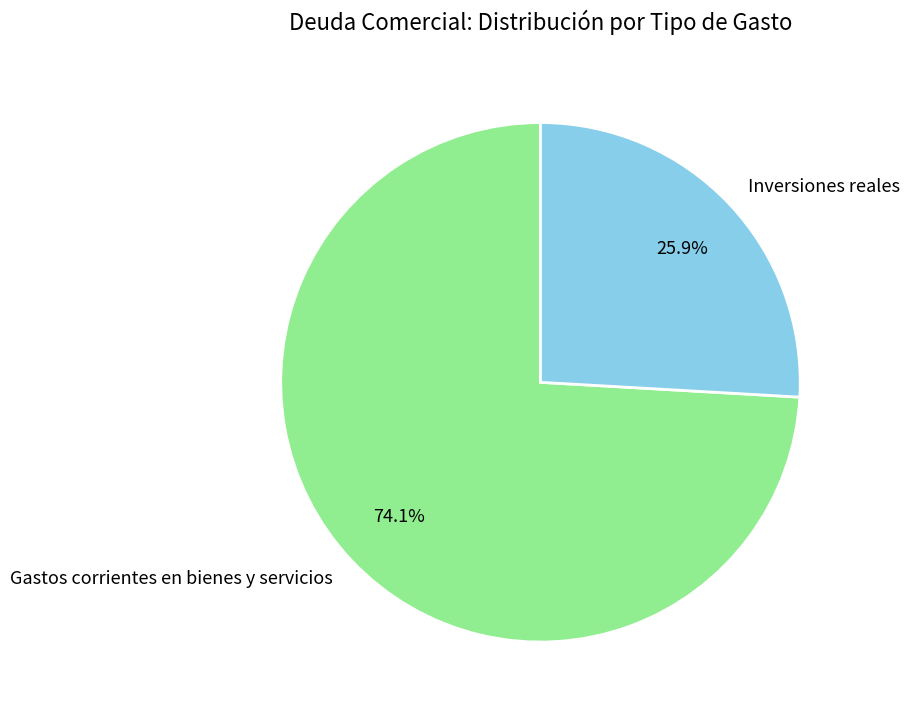

Which slice is the largest?

Gastos corrientes en bienes y servicios